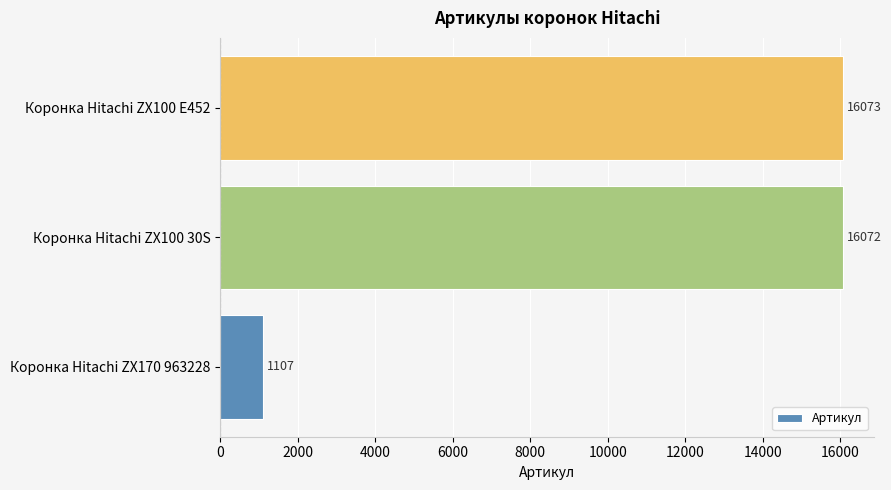

Reading bottom to top, extract all data points from this chart.

Коронка Hitachi ZX170 963228=1107	Коронка Hitachi ZX100 30S=16072	Коронка Hitachi ZX100 E452=16073